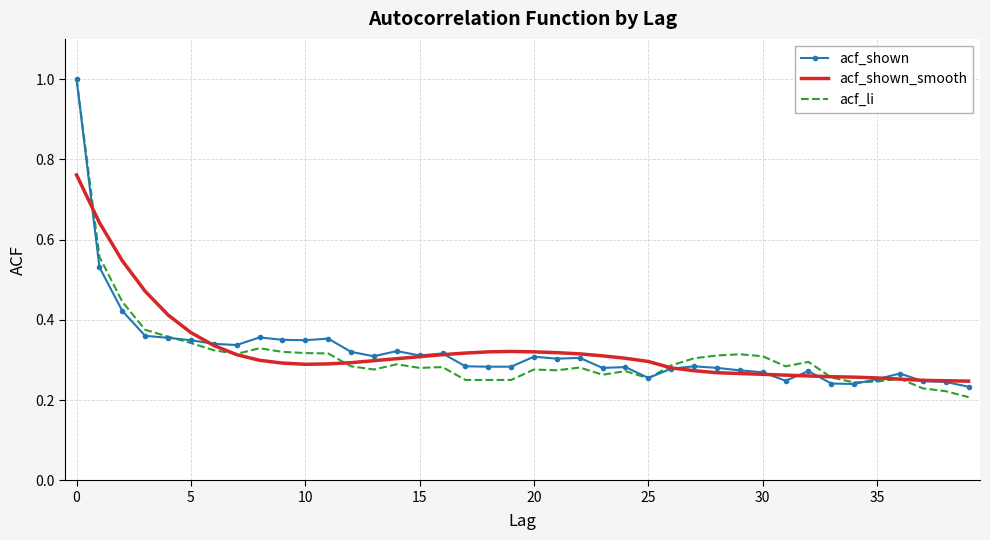

What are all the series names shown in the legend?

acf_shown, acf_shown_smooth, acf_li